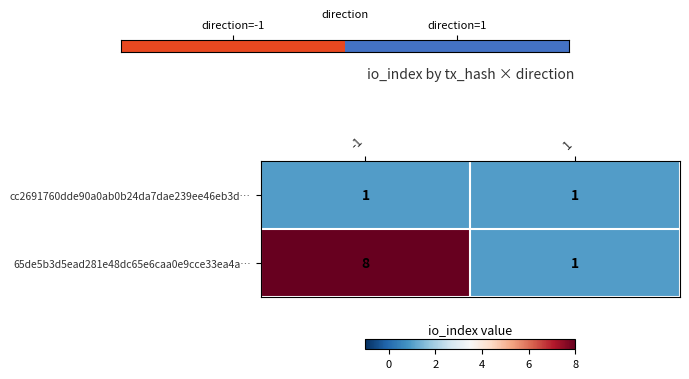

Which series changed the most between -1 and 1?

65de5b3d5ead281e48dc65e6caa0e9cce33ea4a…